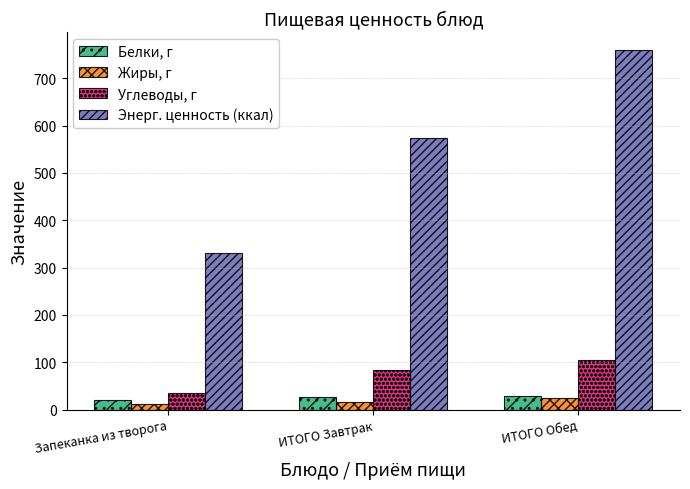

What is the value of the Жиры, г bar at the 3rd from the left?

24.8